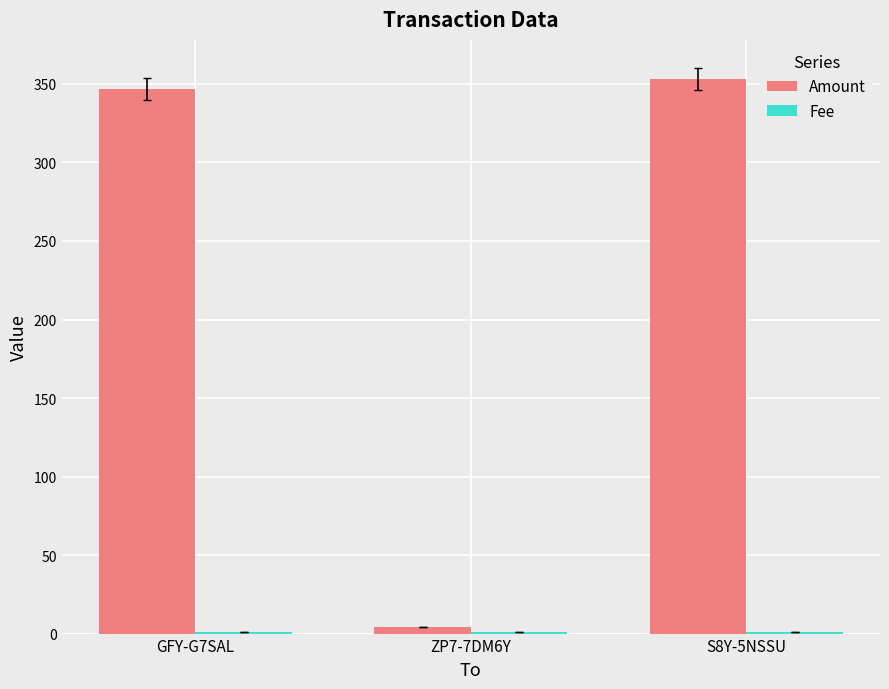

Where is Amount nearest to the value 178?

GFY-G7SAL